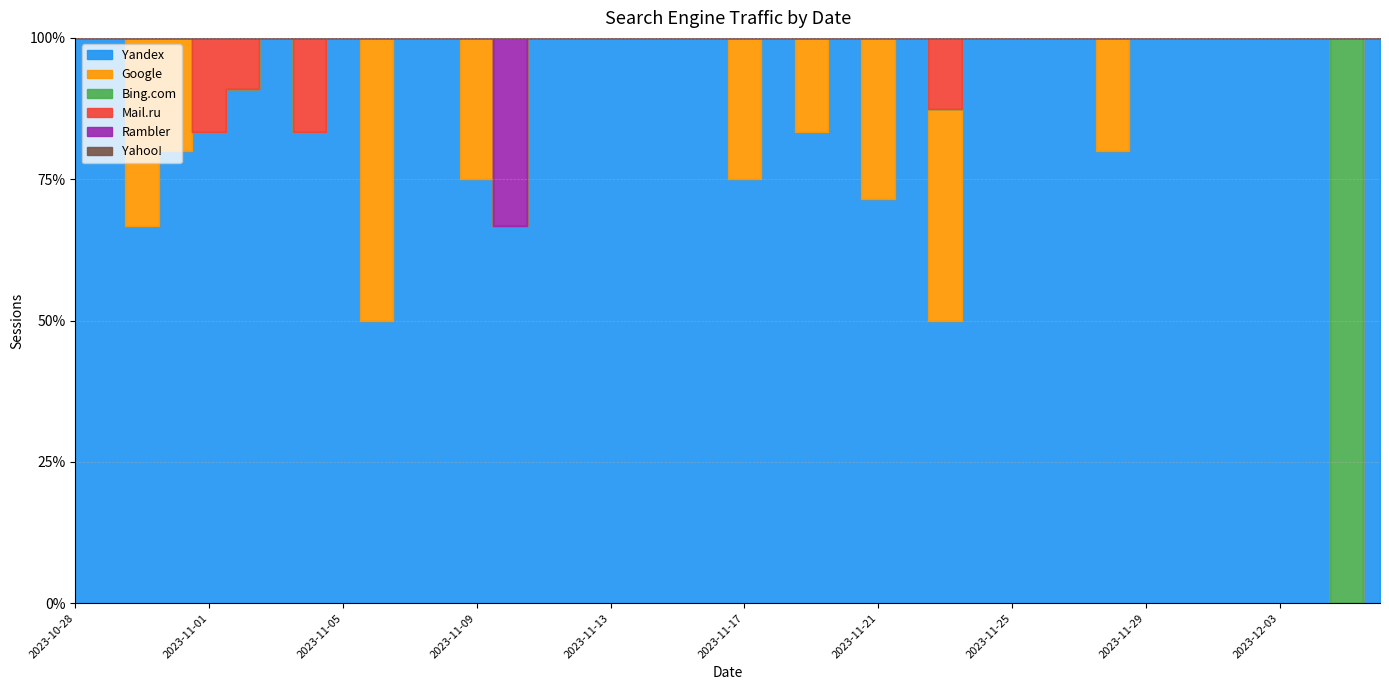

What are all the series names shown in the legend?

Yandex, Google, Bing.com, Mail.ru, Rambler, Yahoo!